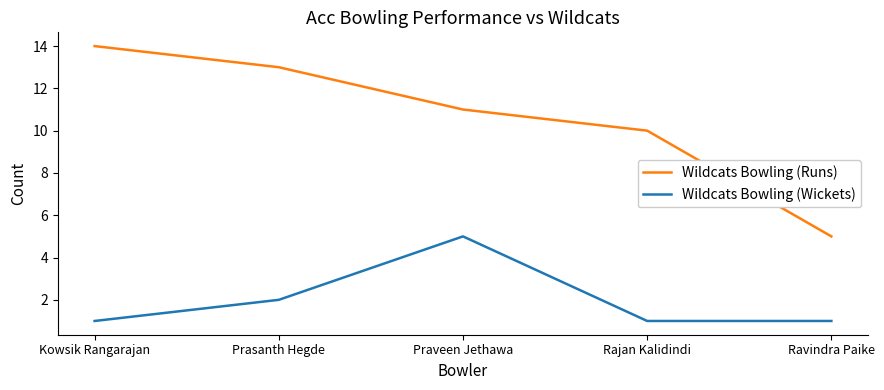

What are all the series names shown in the legend?

Wildcats Bowling (Runs), Wildcats Bowling (Wickets)